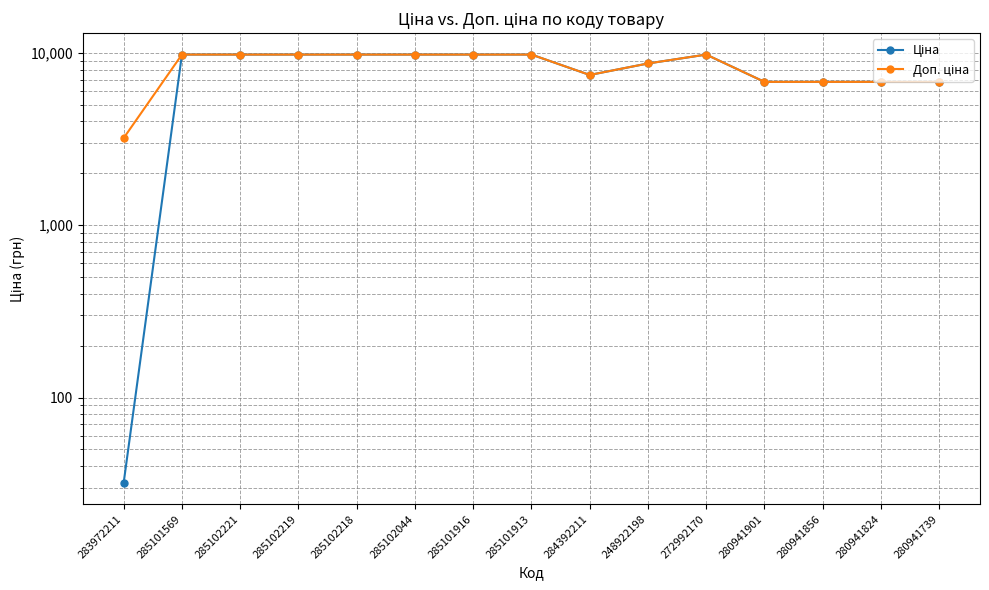

Is it true that Доп. ціна equals 16449.5 at 285101916?

False